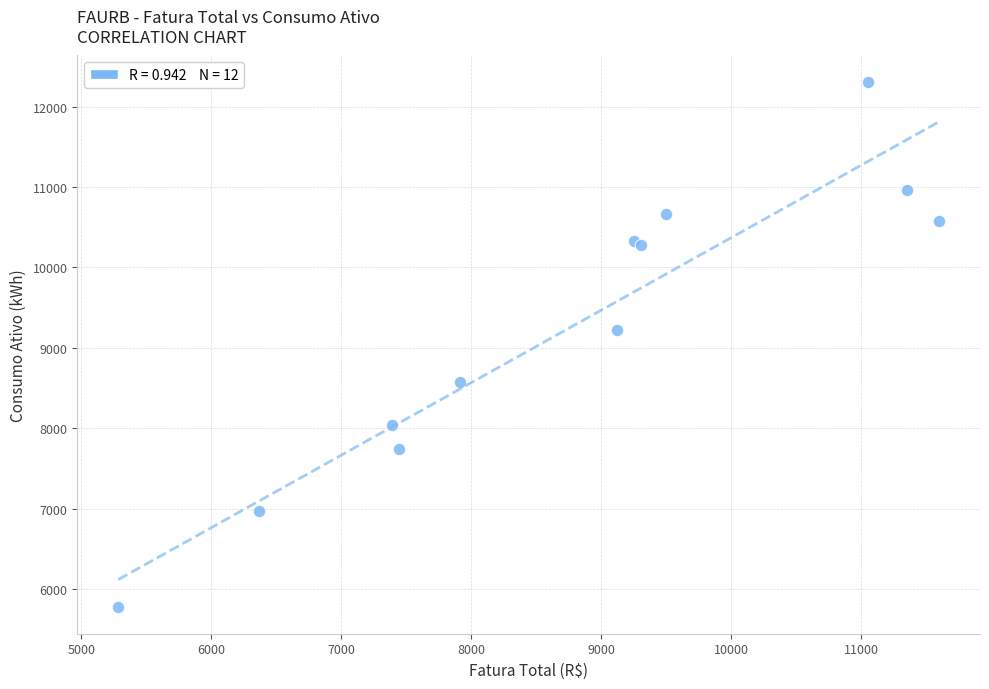

What Y value in the scatter plot is closest to 9039?

9227